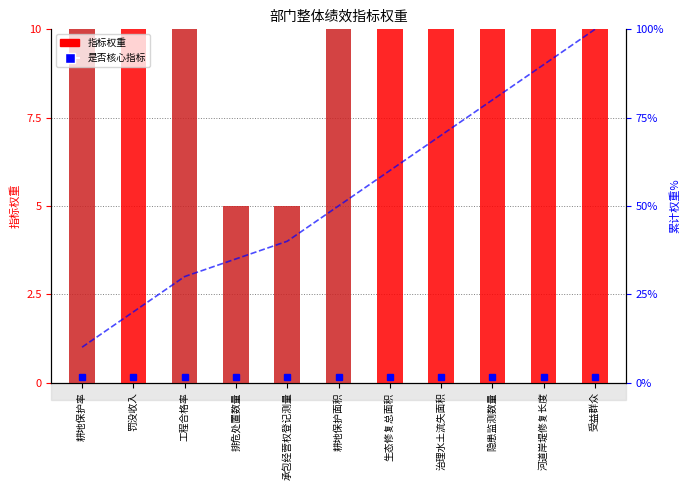

Count the number of categories in the chart.

11